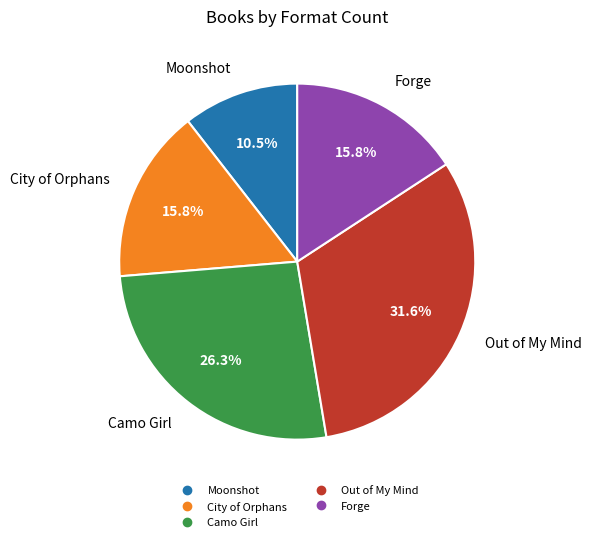

To the nearest percent, what portion does Forge represent?

16%